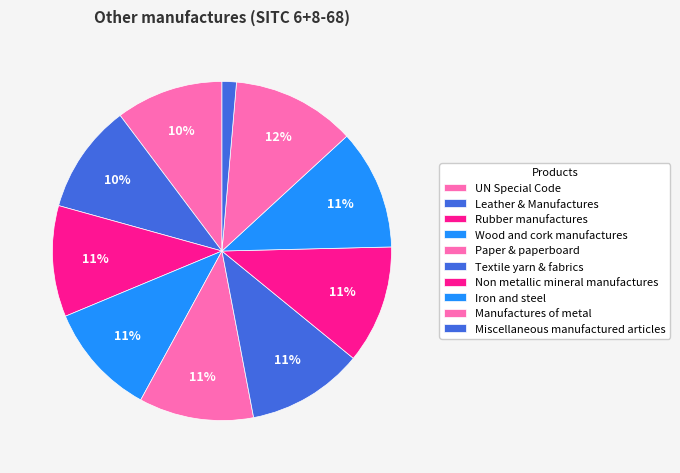

Count the number of slices in the pie.

10